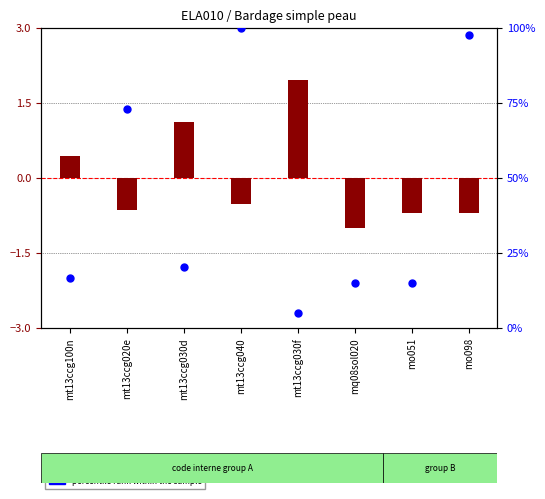

What is the total value across all series at mt13ccg030d?

21.6